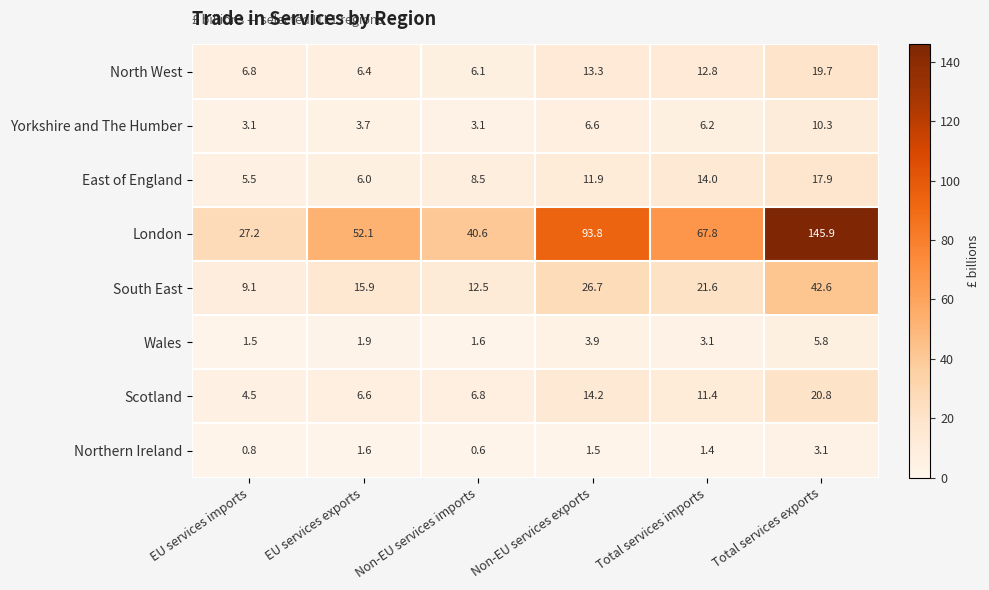

At how many categories does at least one series exceed 141?

1